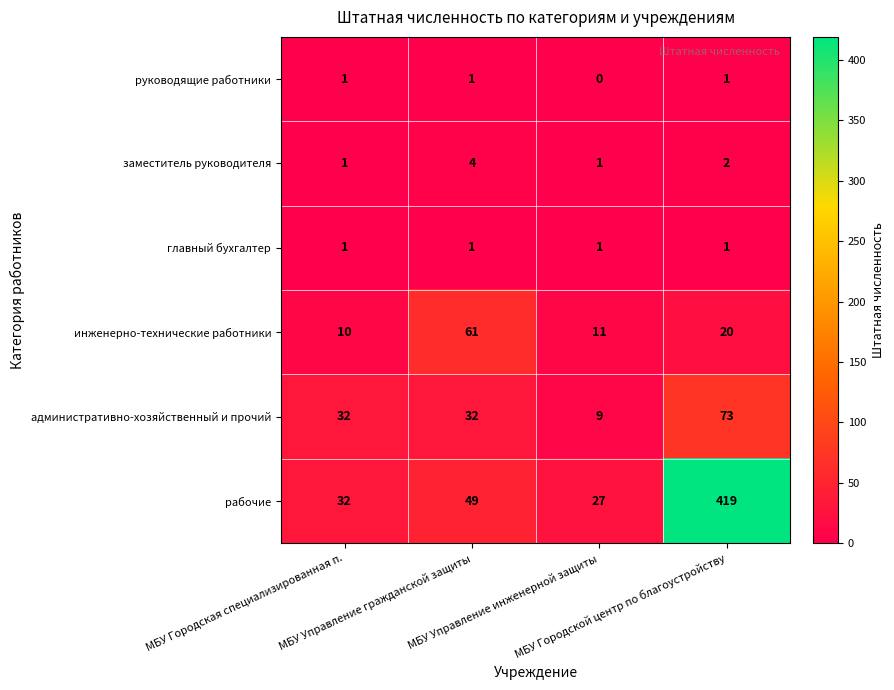

What is the total value across all series at МБУ Управление гражданской защиты?

148